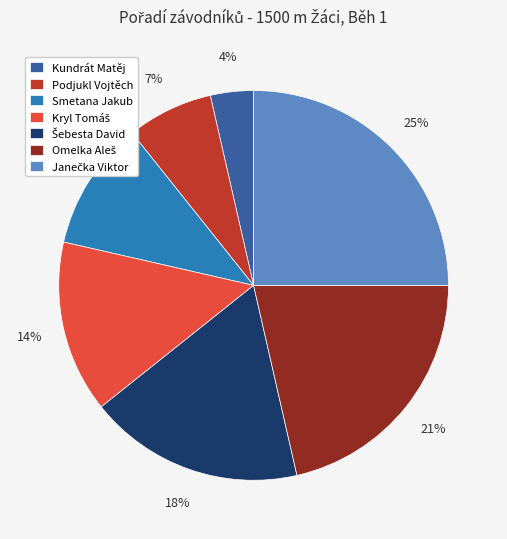

The Kundrát Matěj slice represents 4% of the pie. True or false?

True